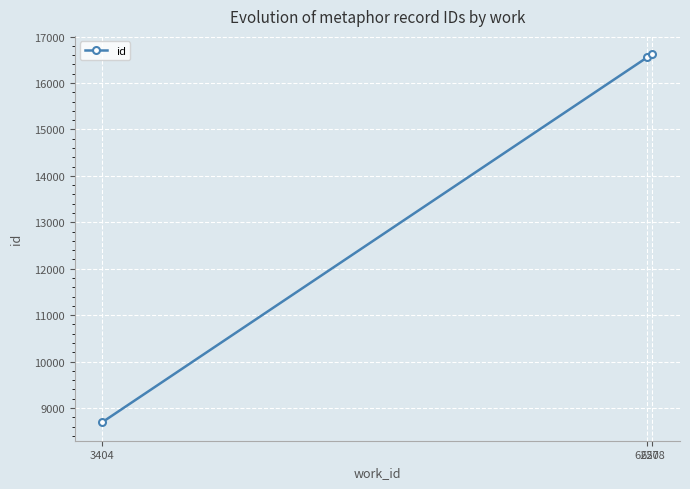

What is the value of the 3rd point from the left?

16618